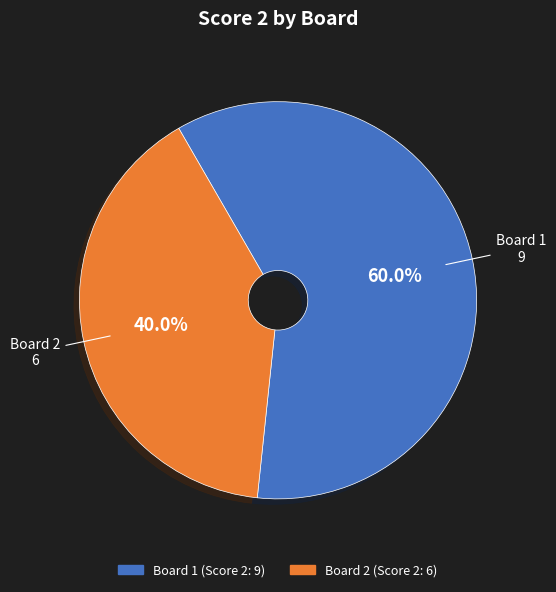

Is there a majority slice in this chart?

Yes